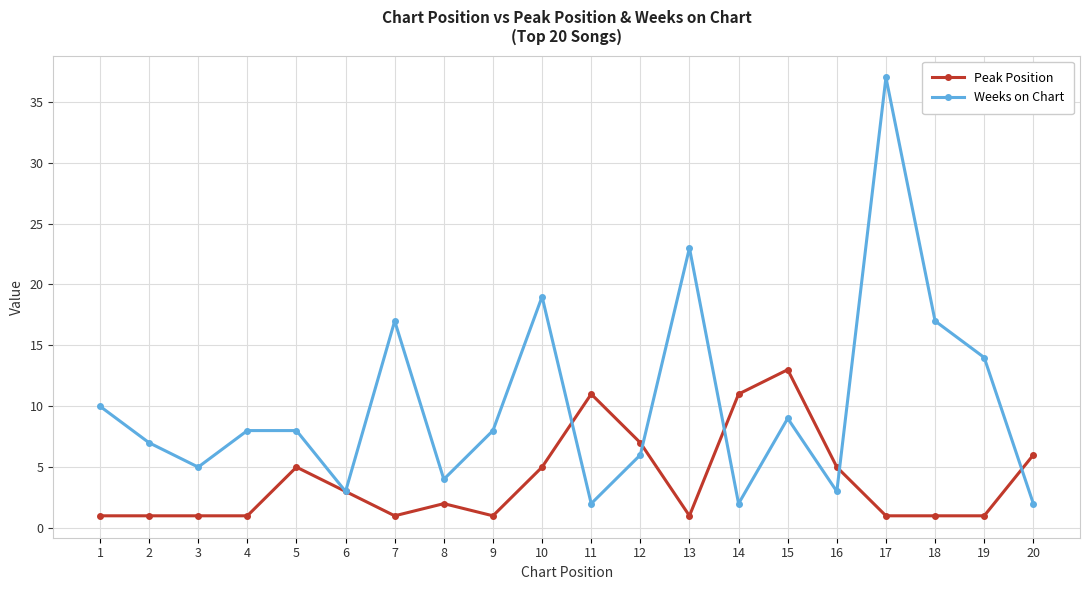

Does the chart display data point markers on the line(s)?

Yes